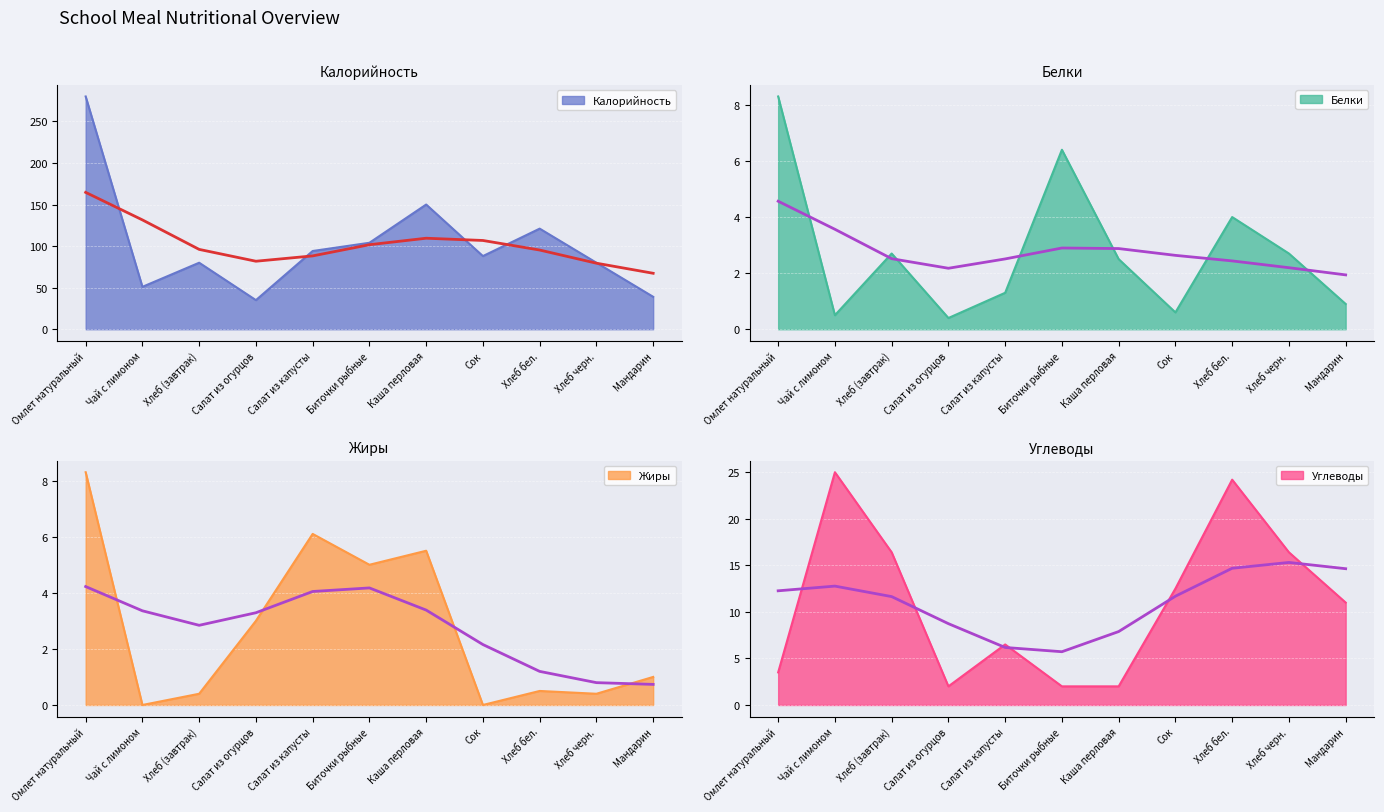

What is the difference between the highest and lowest values at Биточки рыбные?

102.0